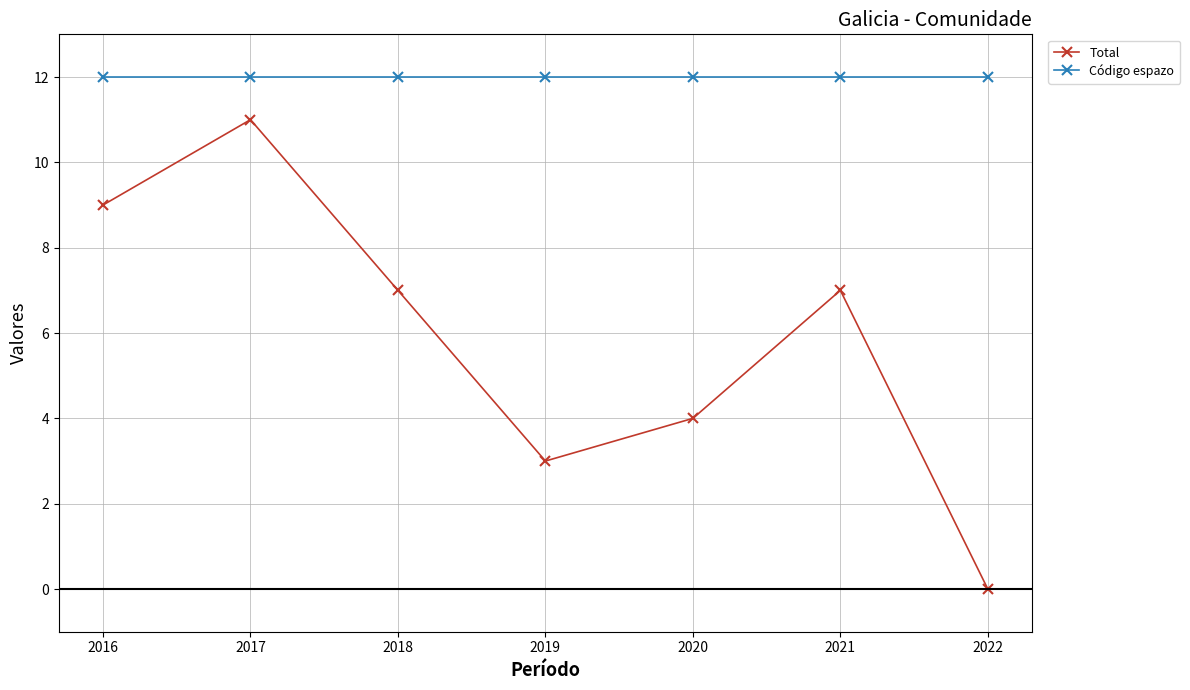

Reading left to right, transcribe all the data shown in this chart.

Total: 2016=9	2017=11	2018=7	2019=3	2020=4	2021=7	2022=0
Código espazo: 2016=12	2017=12	2018=12	2019=12	2020=12	2021=12	2022=12